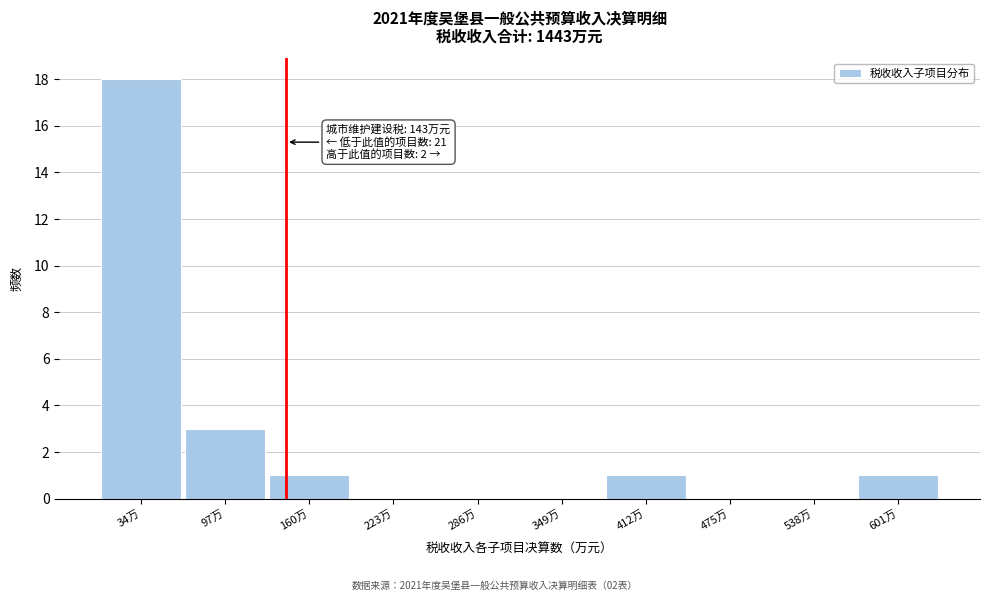

Over which range of the x-axis is the bar tallest?

0 to 70